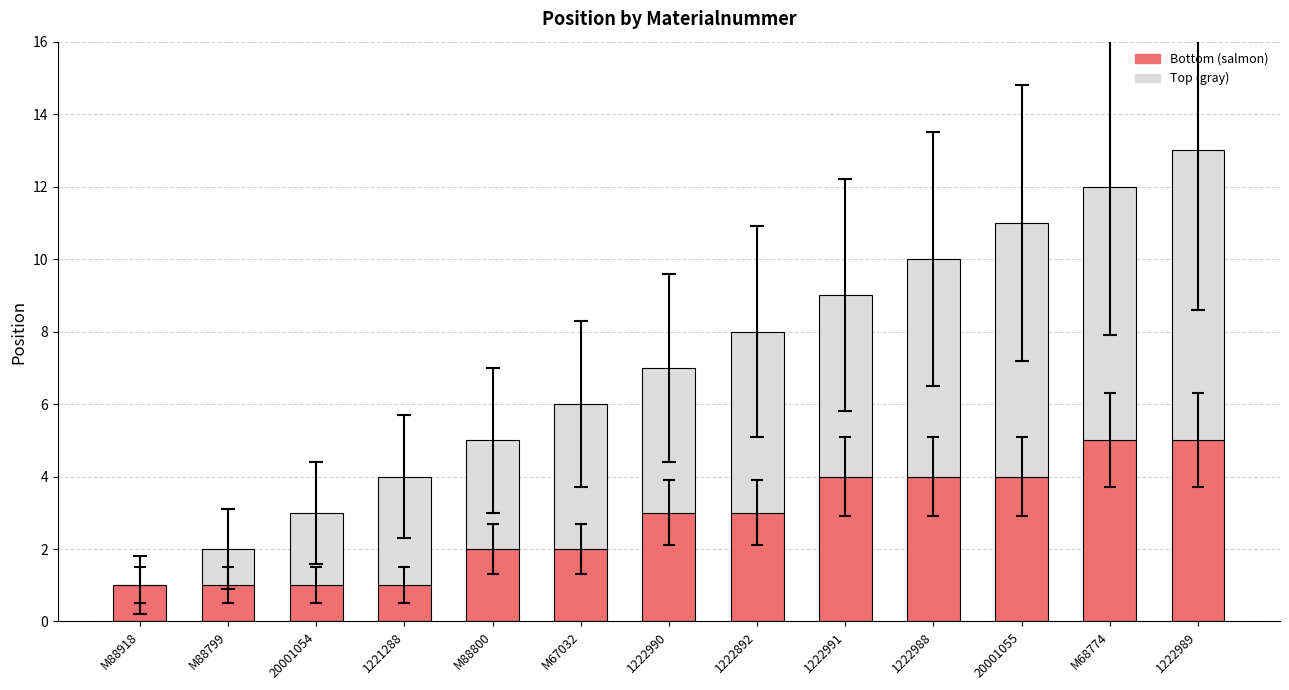

At which category is the sum across all series the highest?

1222989